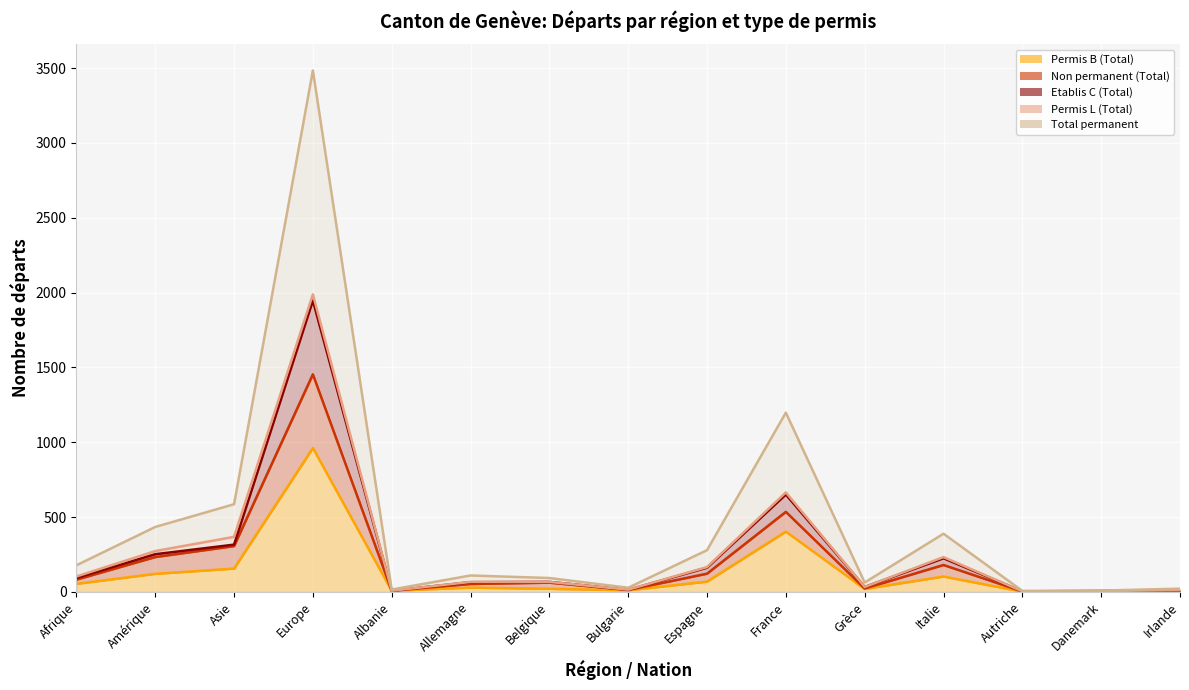

What is the difference between the second highest and second lowest values in the Permis B (Total) (line) series?

401